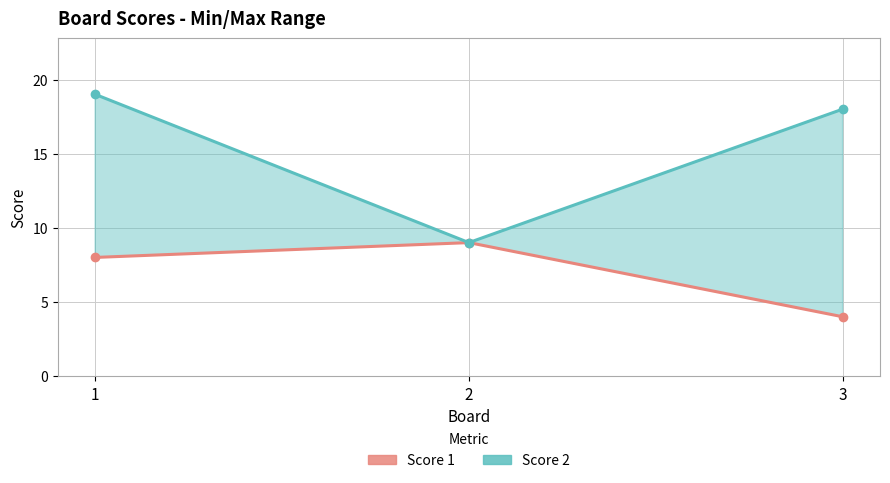

What is the value of the Score 1 point at the 2nd from the left?

9